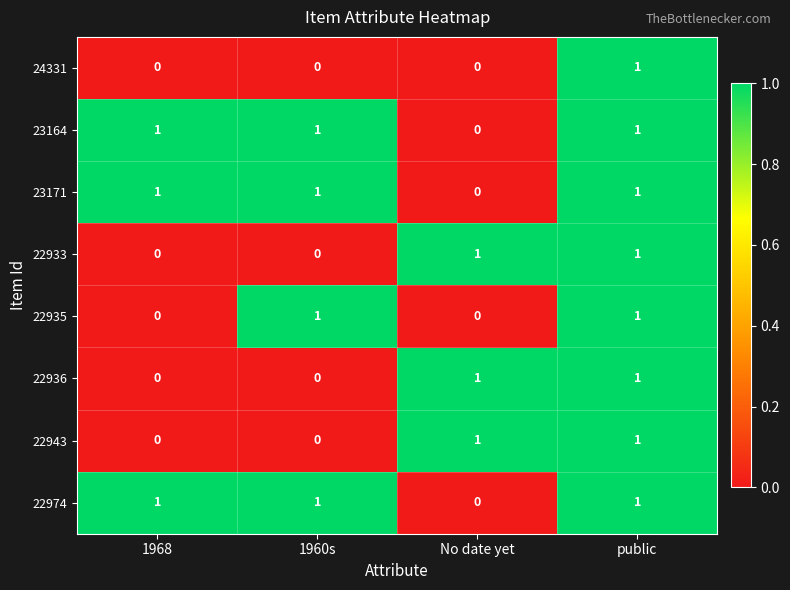

What is the sum of all 22974 values?

3